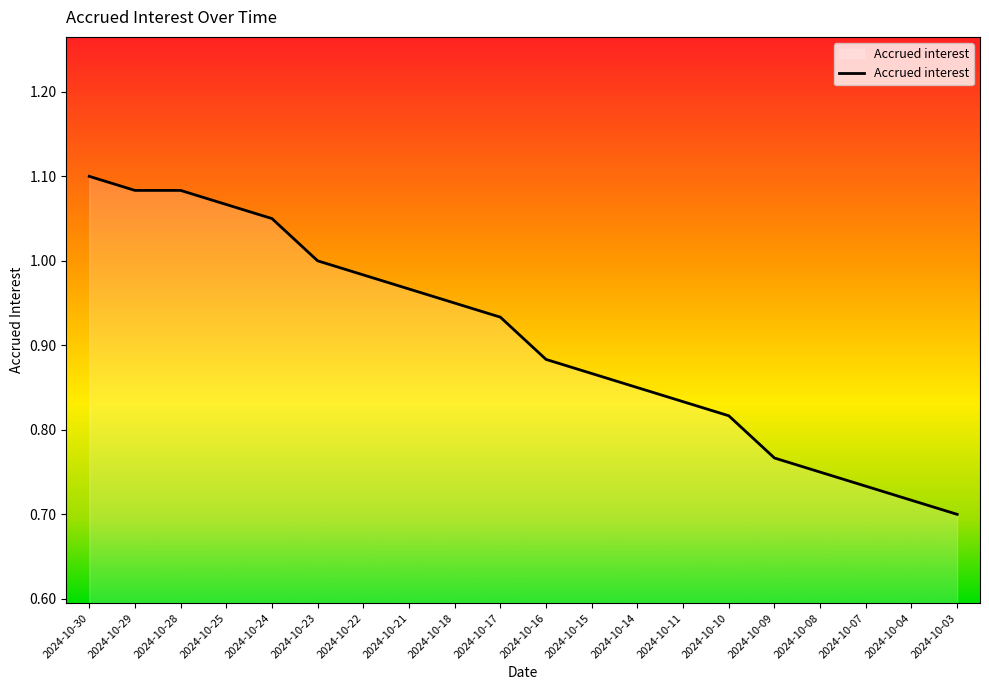

What is the ratio of the value at 2024-10-03 to the value at 2024-10-29?

0.6